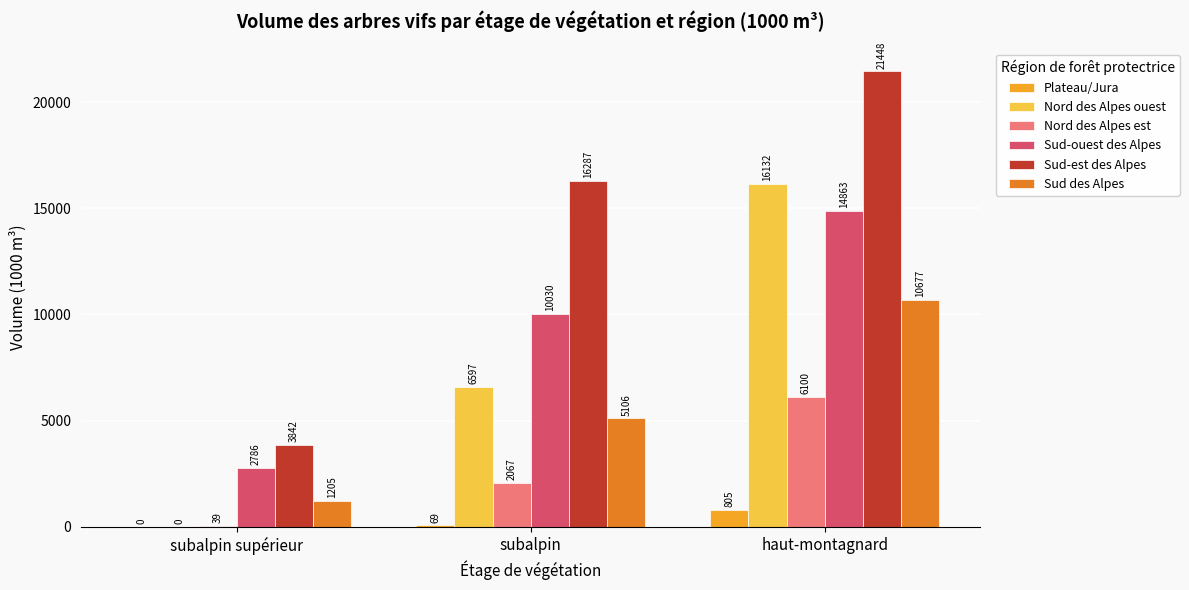

What is the spread (max minus min) of values at haut-montagnard?

20643